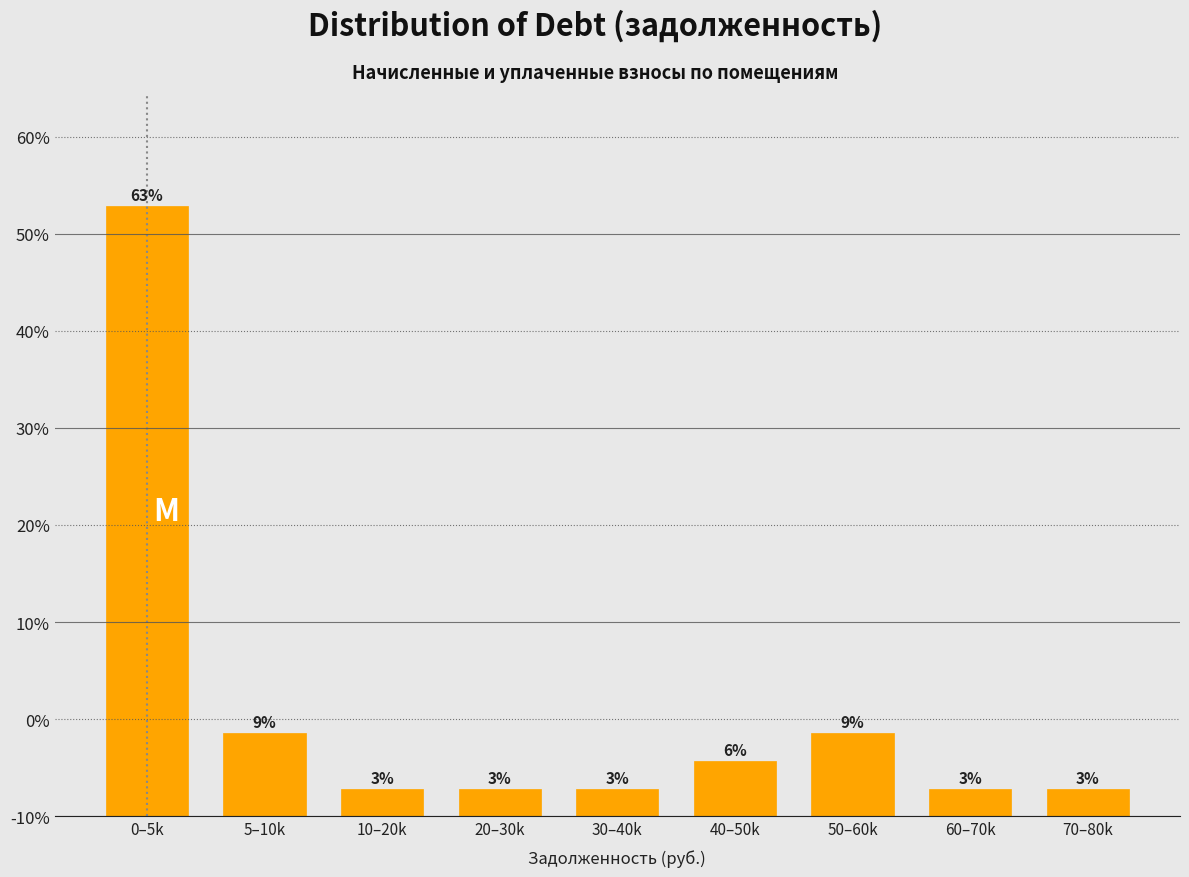

Are the bars horizontal?

No